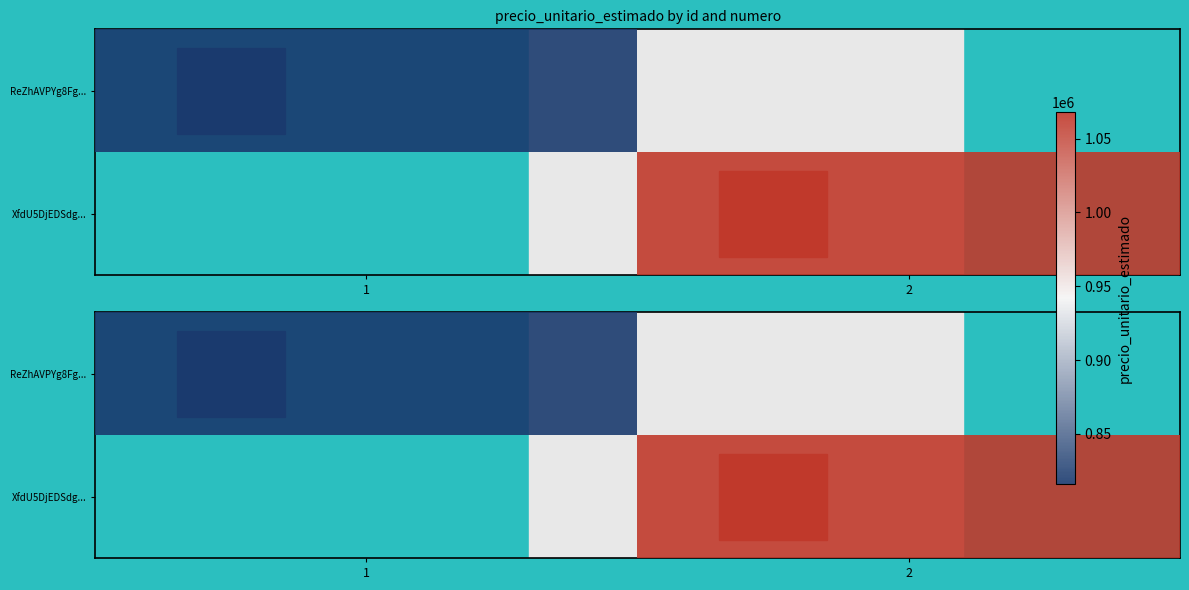

Which series has the largest range (max minus min)?

ReZhAVPYg8Fg...